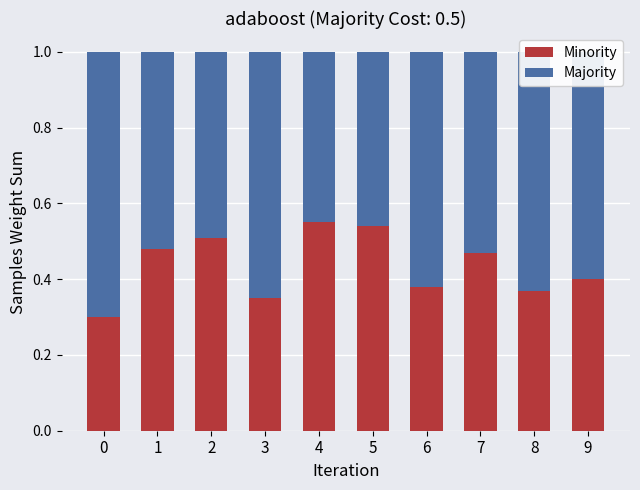

What is the total value across all series at 0?

1.0